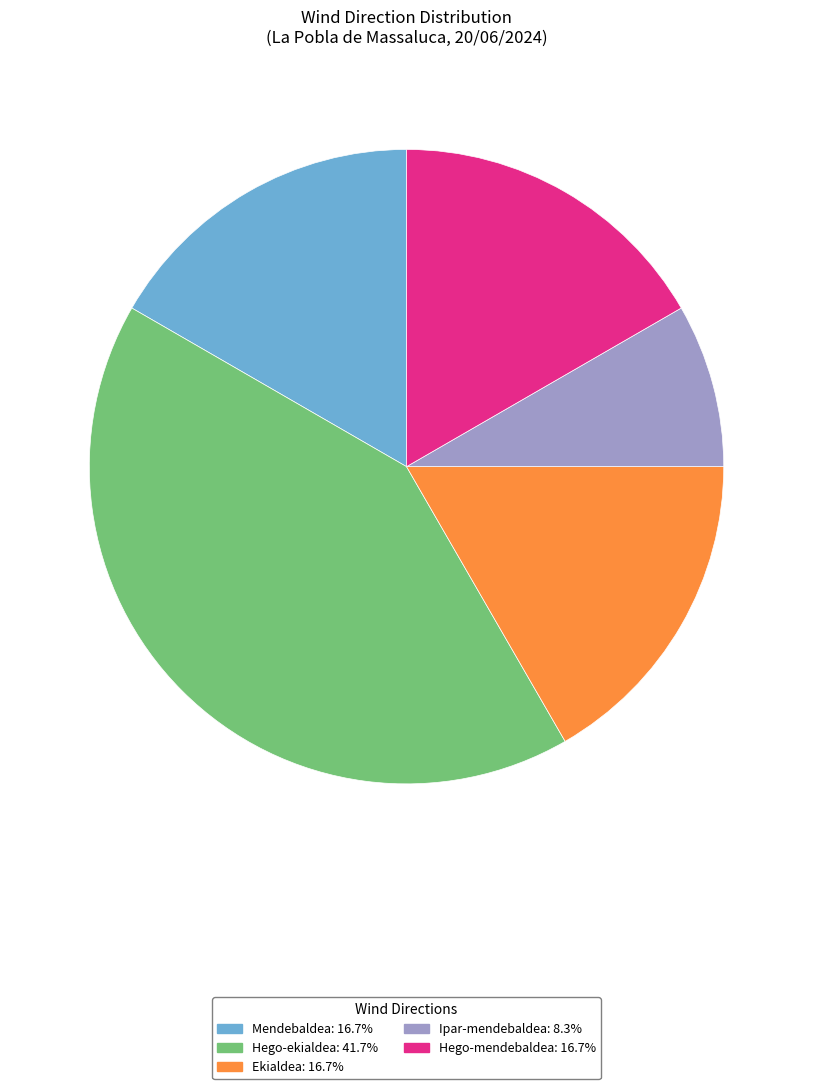

Does any single category account for the majority?

No